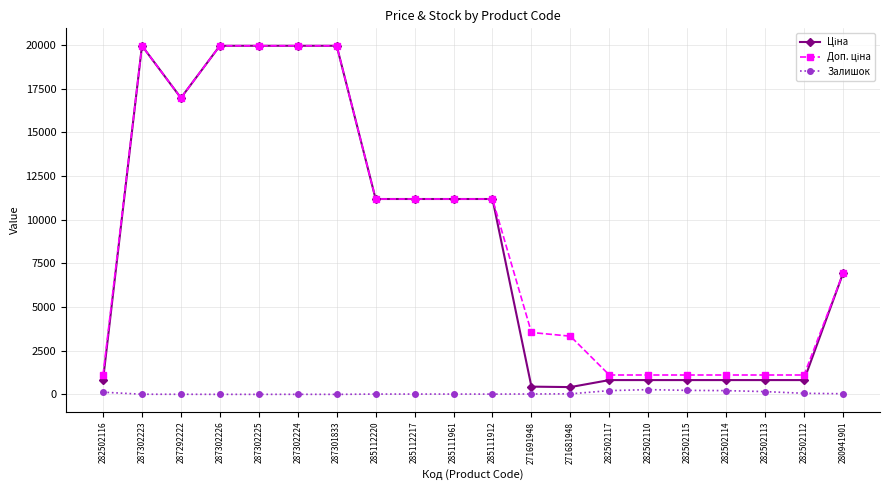

What is the greatest value displayed?

19964.2